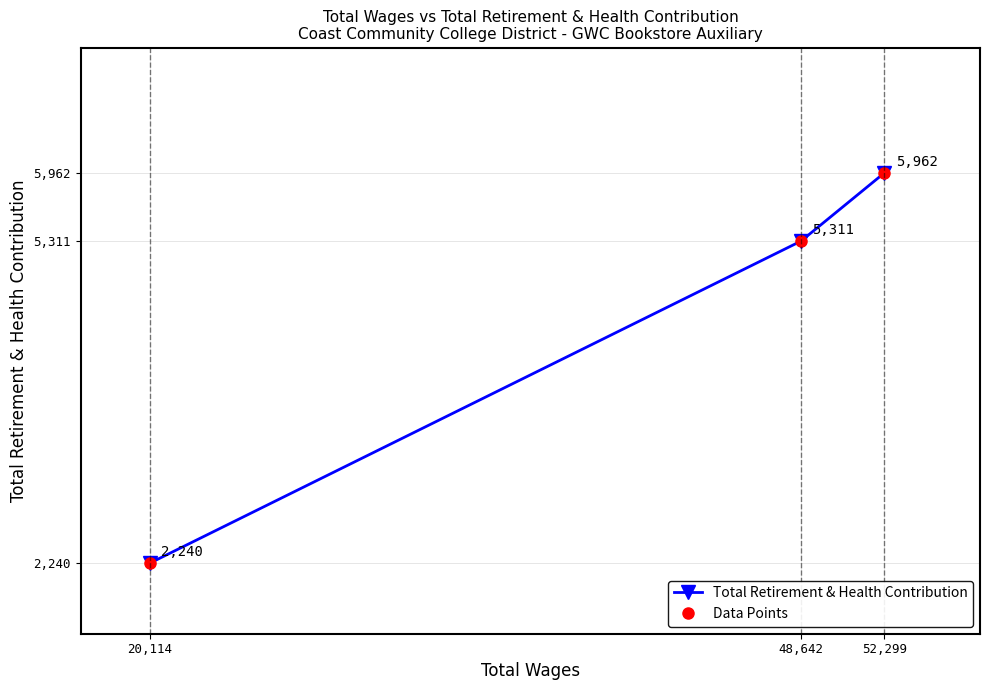

Is it true that Total Retirement & Health Contribution equals 3695 at 52,299?

False